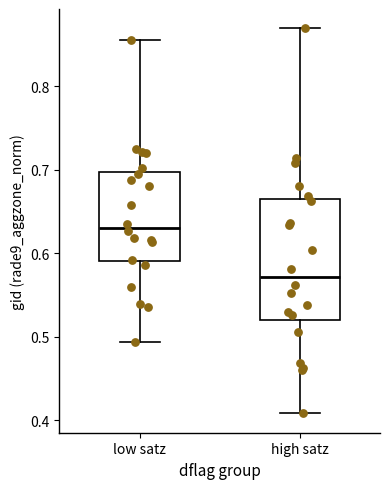

Which box has the highest median line?

low satz